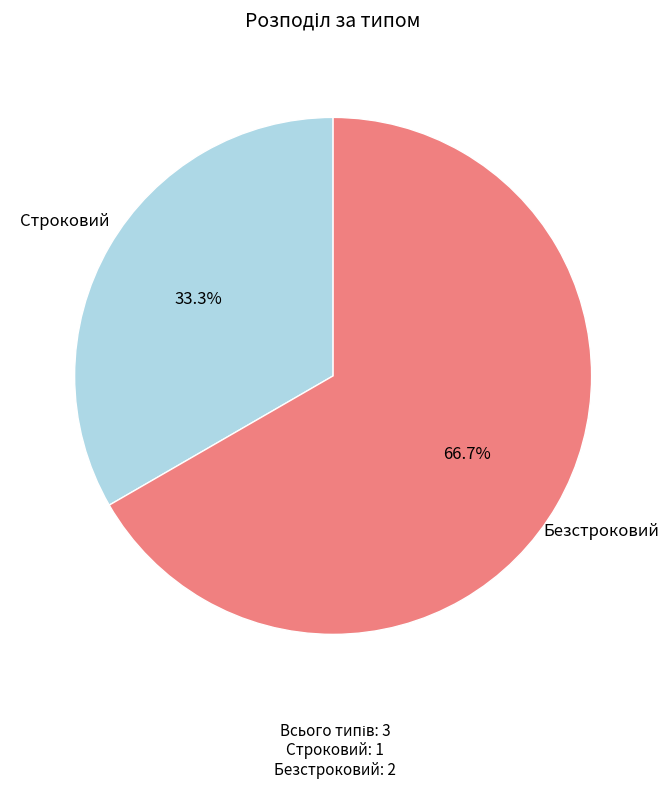

Does any single category account for the majority?

Yes